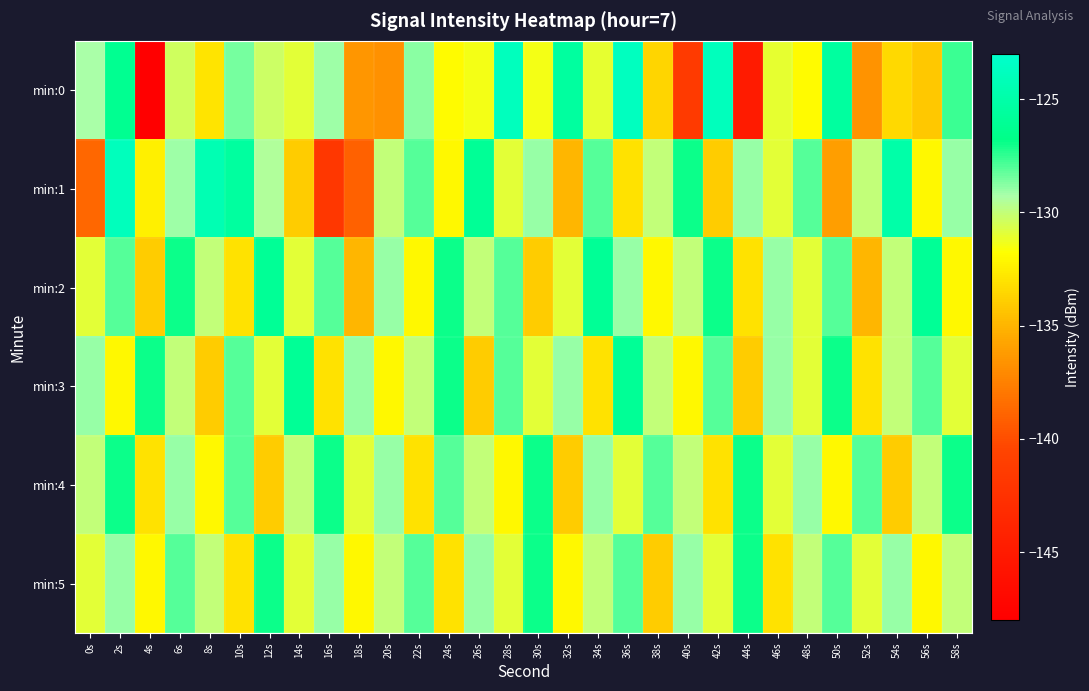

Which series has the largest range (max minus min)?

min:0